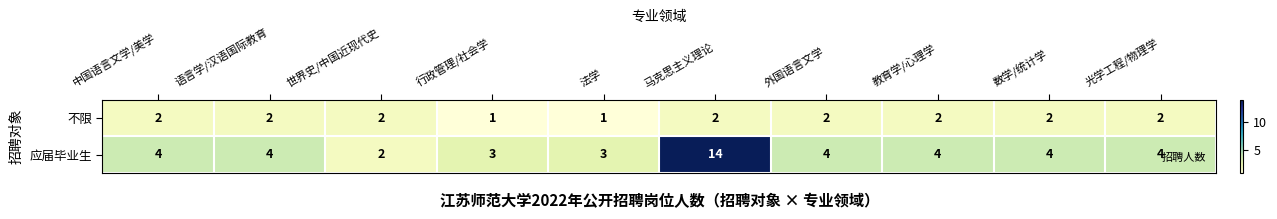

True or false: 应届毕业生 has a value of 2 at 语言学/汉语国际教育.

False